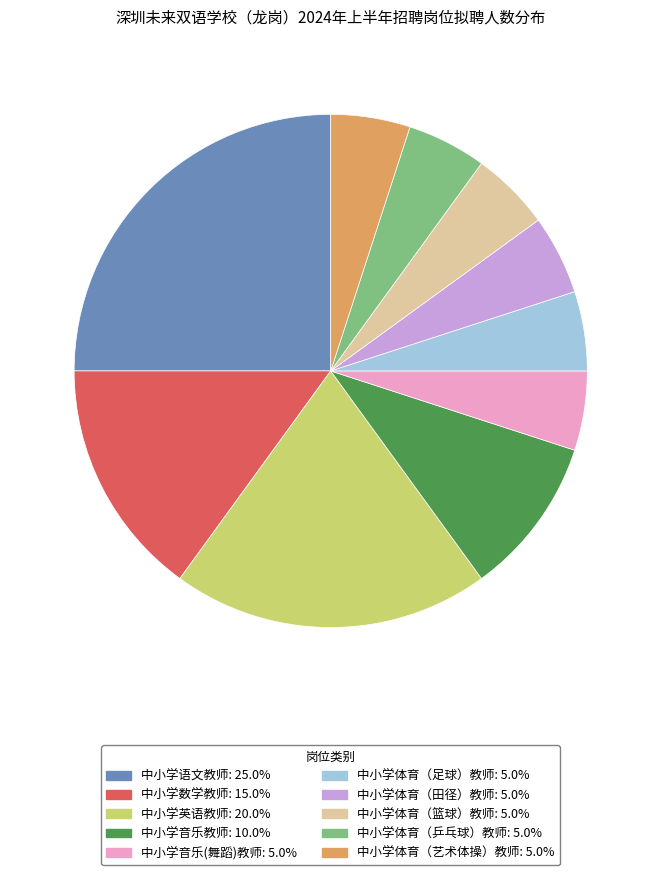

What is the ratio of the value at 中小学音乐(舞蹈)教师 to the value at 中小学音乐教师?

0.5